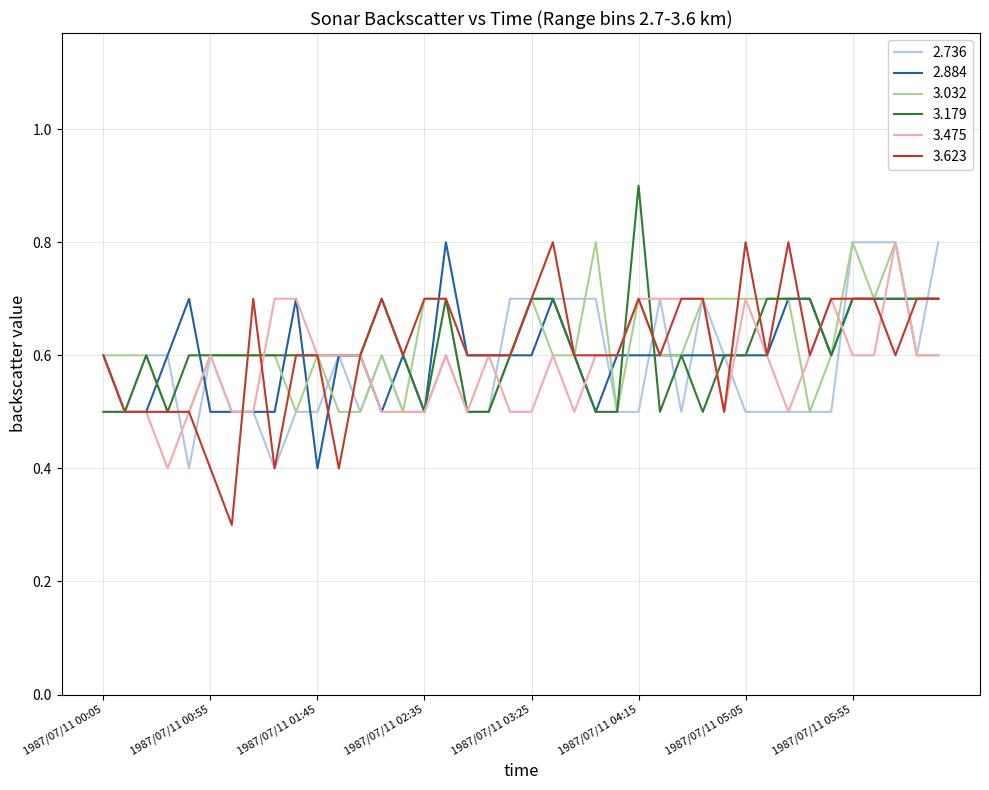

Which series has the widest spread of values?

3.623